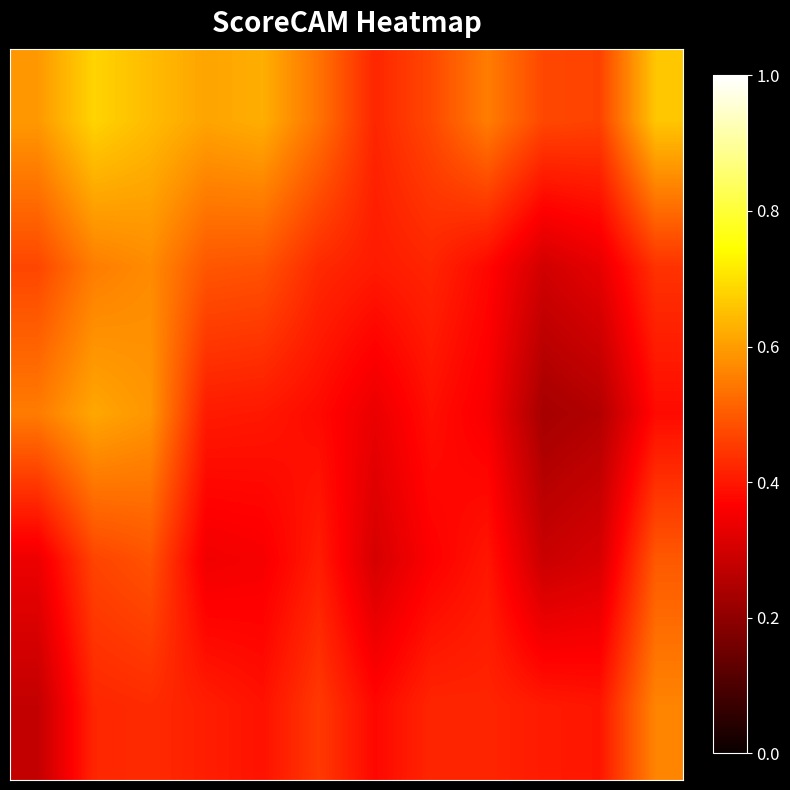

Which category has the lowest value across all series?

9